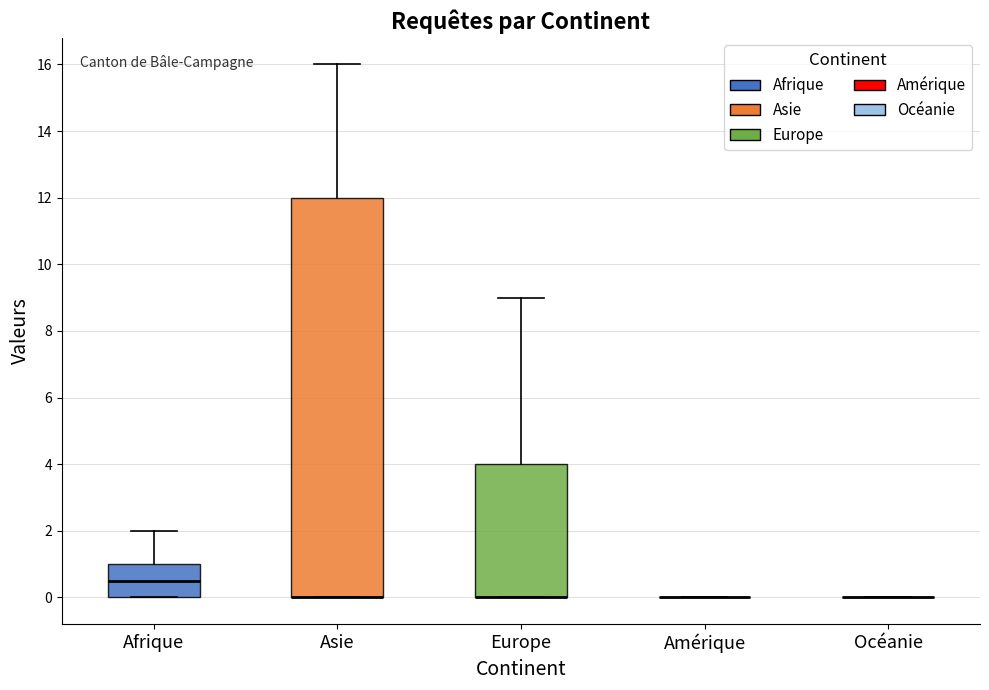

Reading left to right, read every box against the y-axis: the position of its median line, the range the box covers, and the ends of its whiskers. The values are not printed on the chart, so give them approximately, as read against the axis.

Afrique: median 0.6, box 0.0 to 1.0, whiskers 0.0 to 2.0
Asie: median 0.0 (drawn on the box's lower edge), box 0.0 to 12.0, whiskers 0.0 to 16.0
Europe: median 0.0 (drawn on the box's lower edge), box 0.0 to 4.0, whiskers 0.0 to 9.0
Amérique: box collapsed to a line at 0.0, whiskers 0.0 to 0.0
Océanie: box collapsed to a line at 0.0, whiskers 0.0 to 0.0